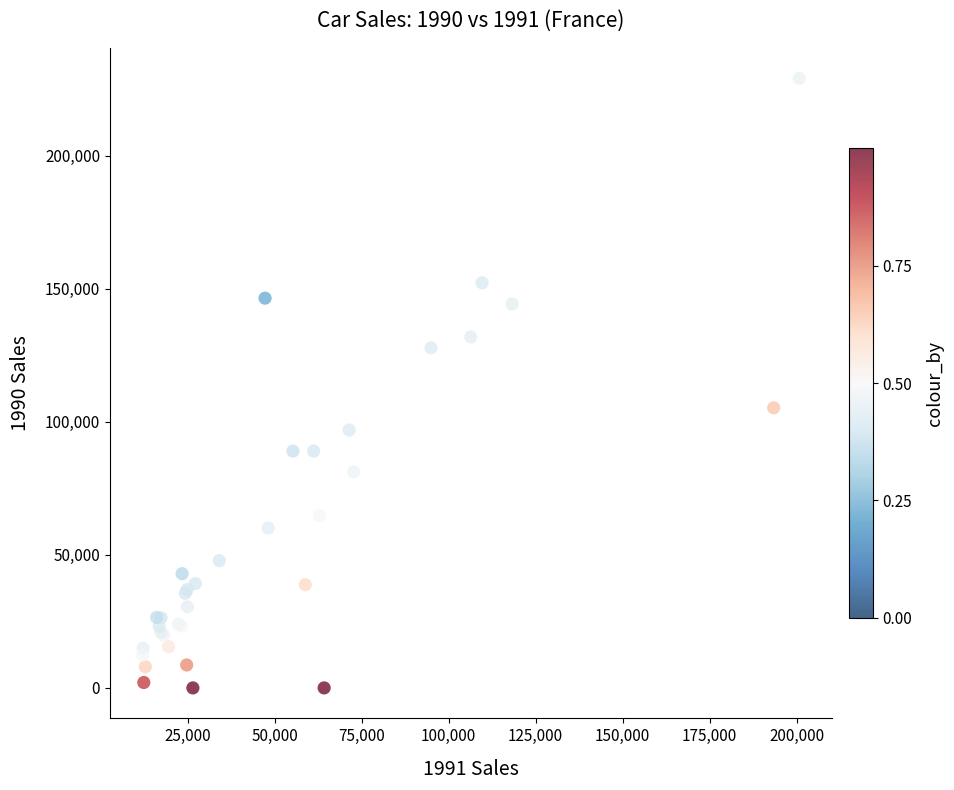

What Y value in the scatter plot is closest to 114522?

105253